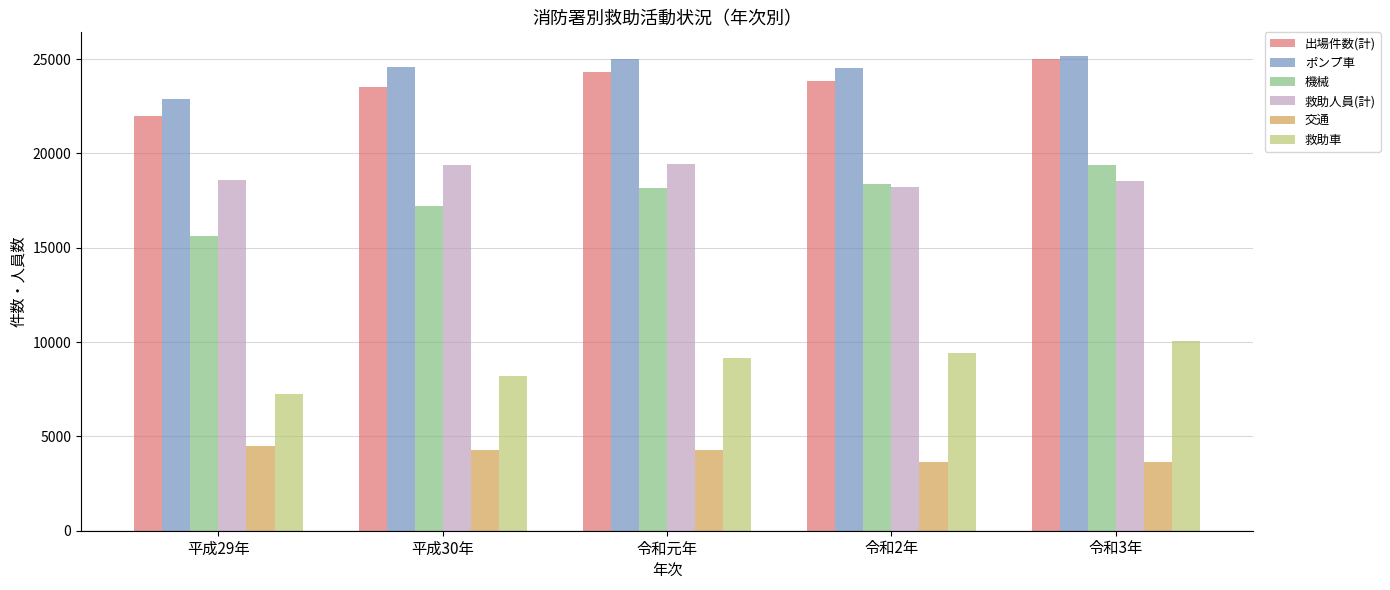

How many values in the ポンプ車 series are below 24576?

2